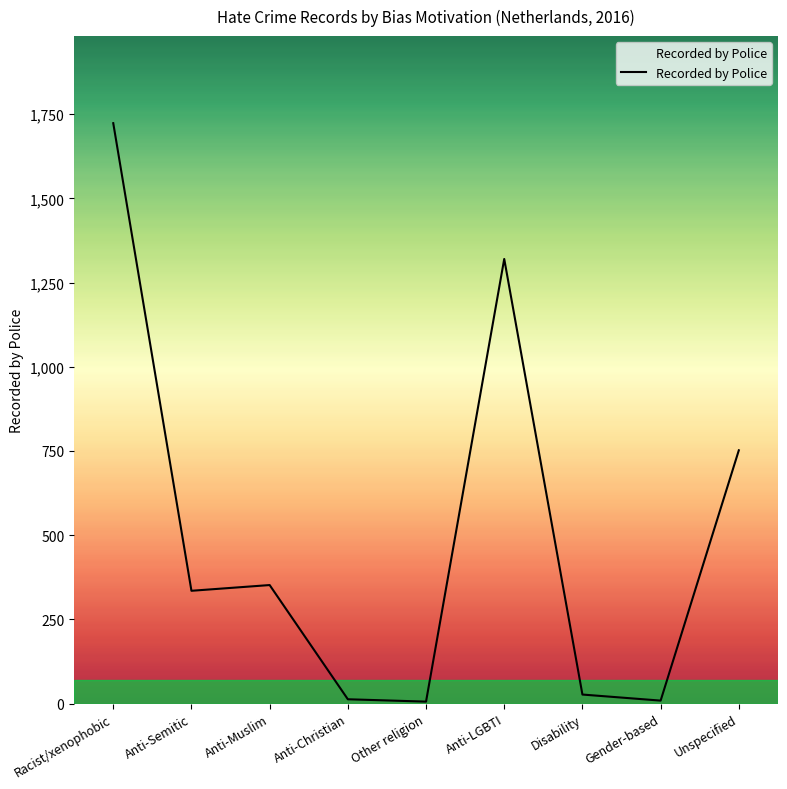

Read the value at Anti-Semitic.

335